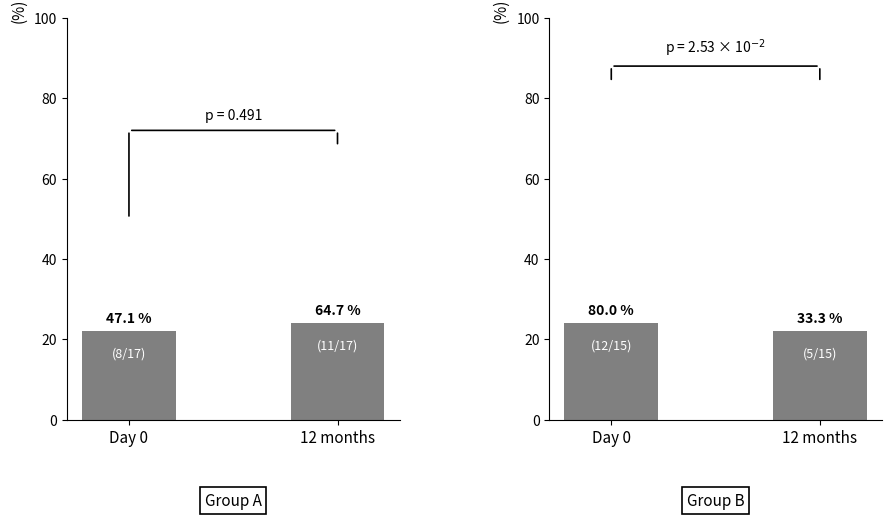

The chart shows a value of 22 at 12 months. True or false?

True